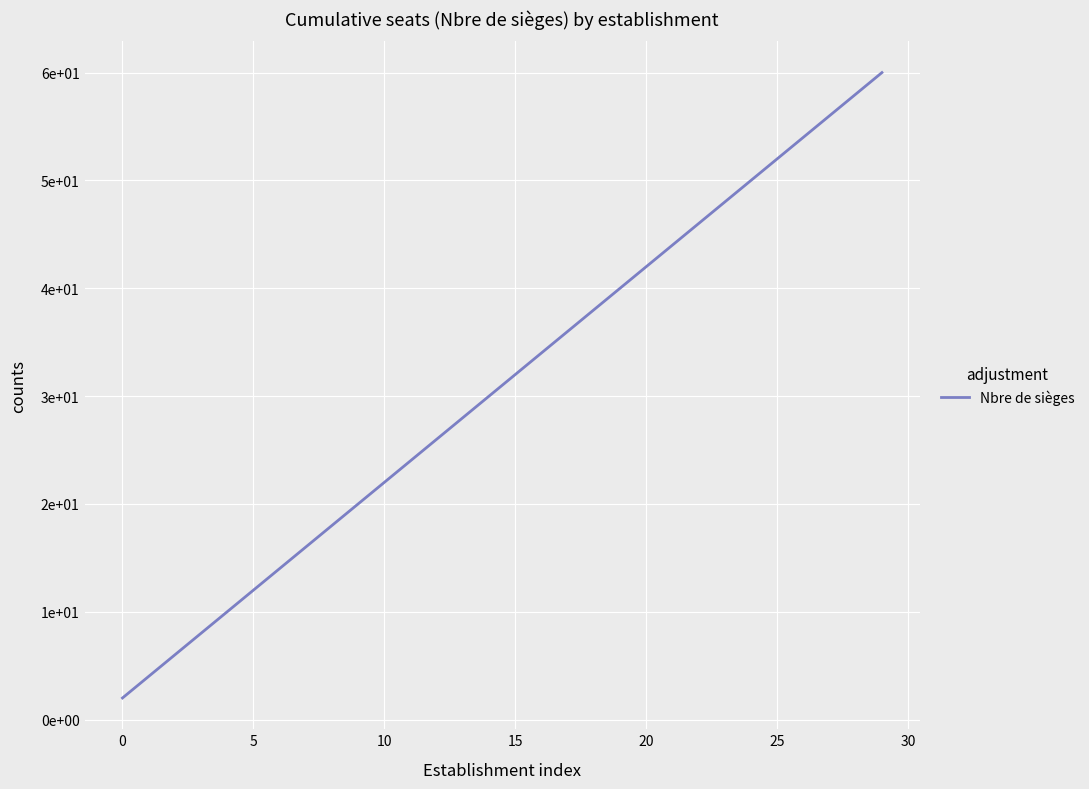

Is this an area chart (filled region under the line)?

No